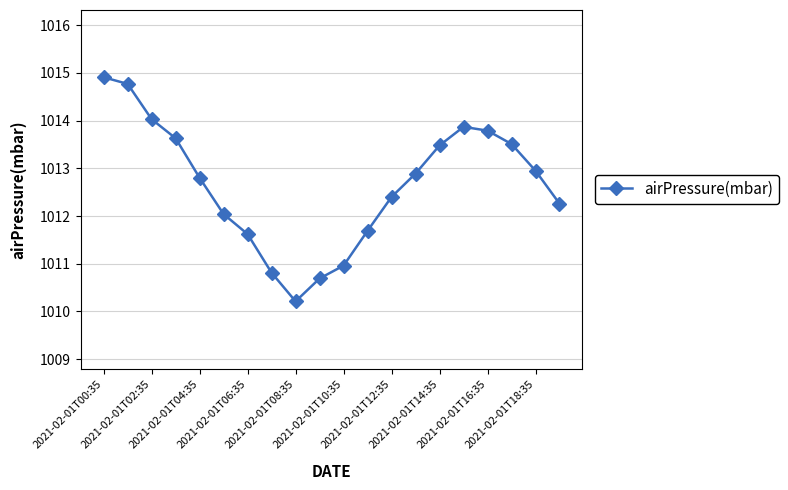

What is the value of the 12th point from the left?

1011.7